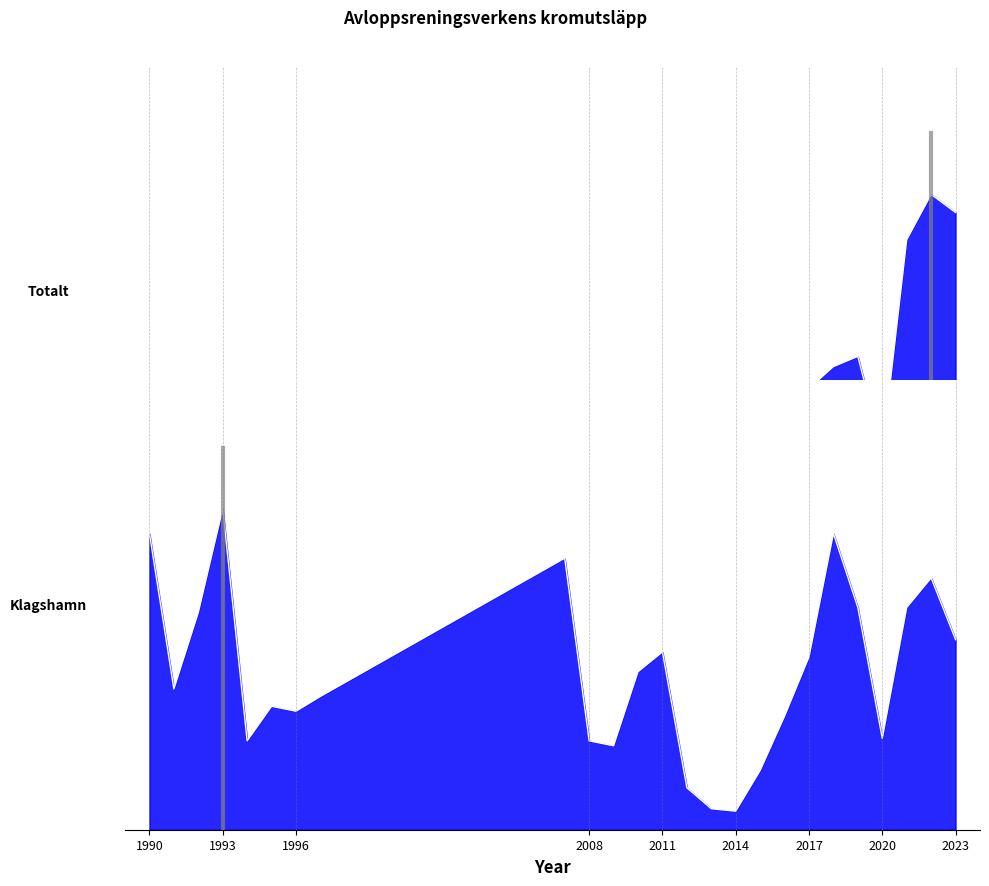

What is the sum of the Totalt values at 2018 and 1997?

0.6